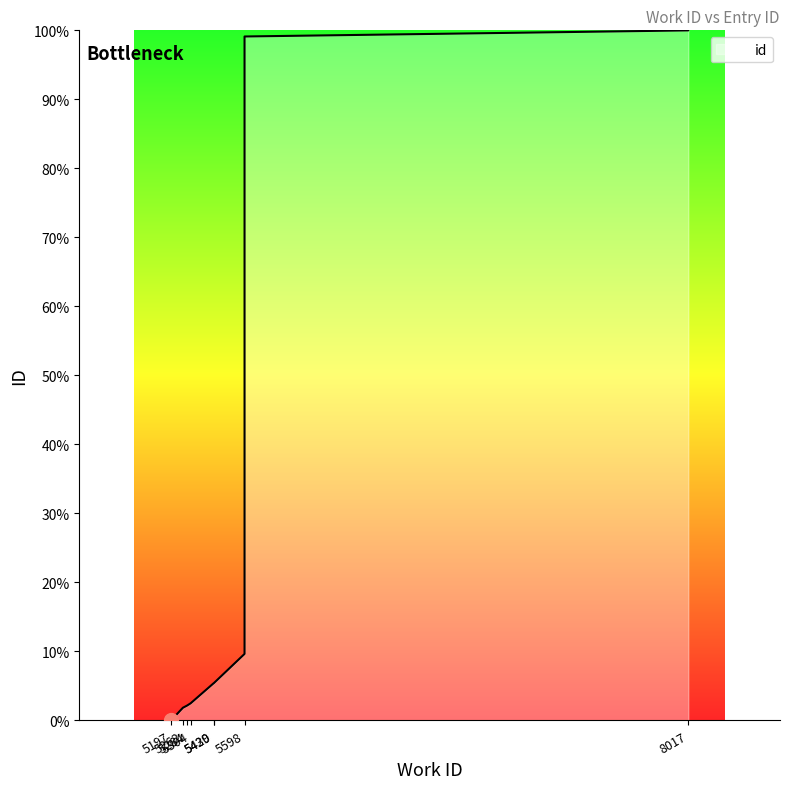

Reading left to right, what are all the values shown in this chart?

0.0	1.8	2.1	2.5	5.4	5.4	9.6	99.1	100.0	100.0